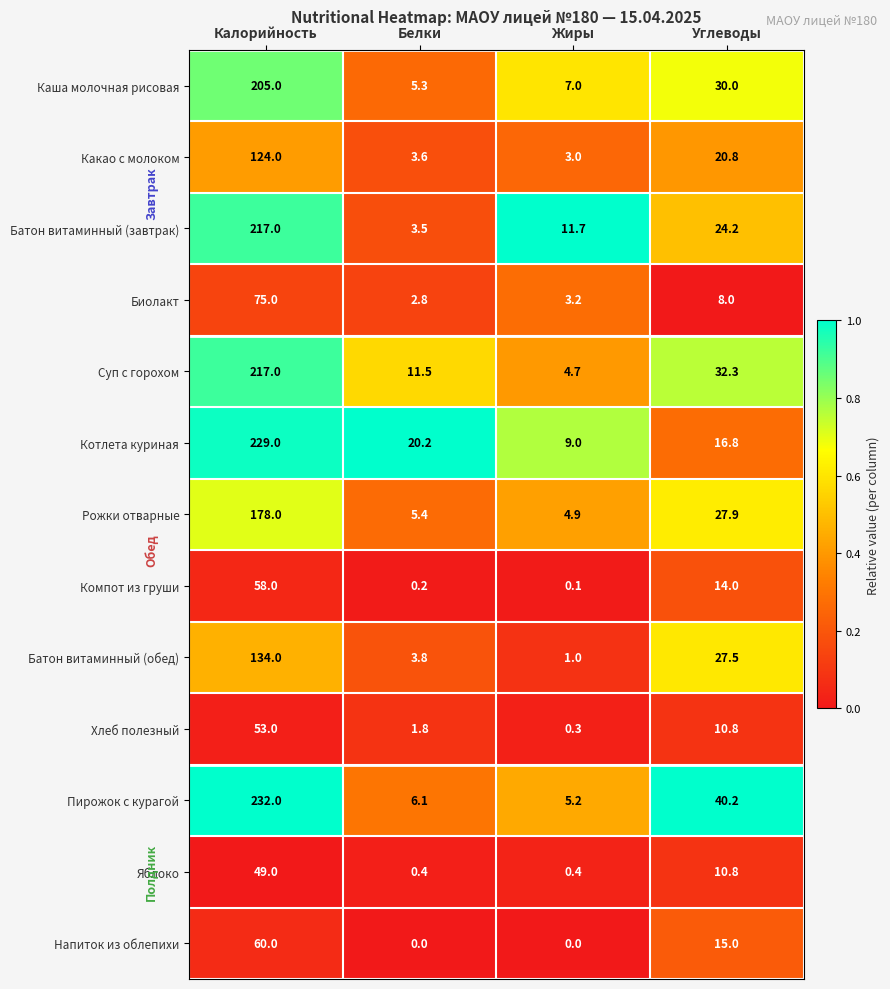

At which category is the sum across all series the highest?

Калорийность